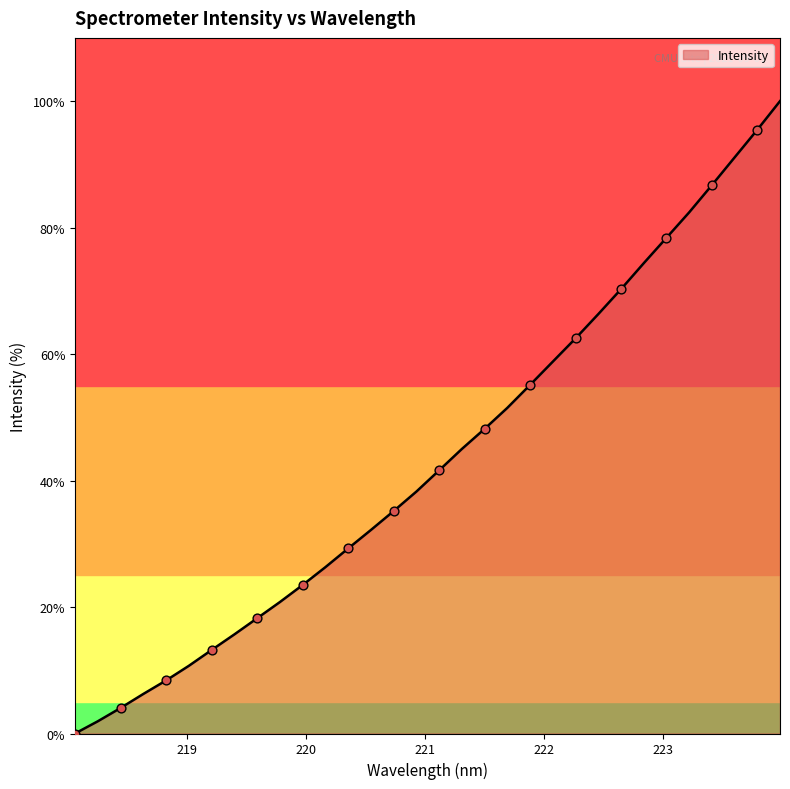

What is the maximum value shown in the chart?

100.0